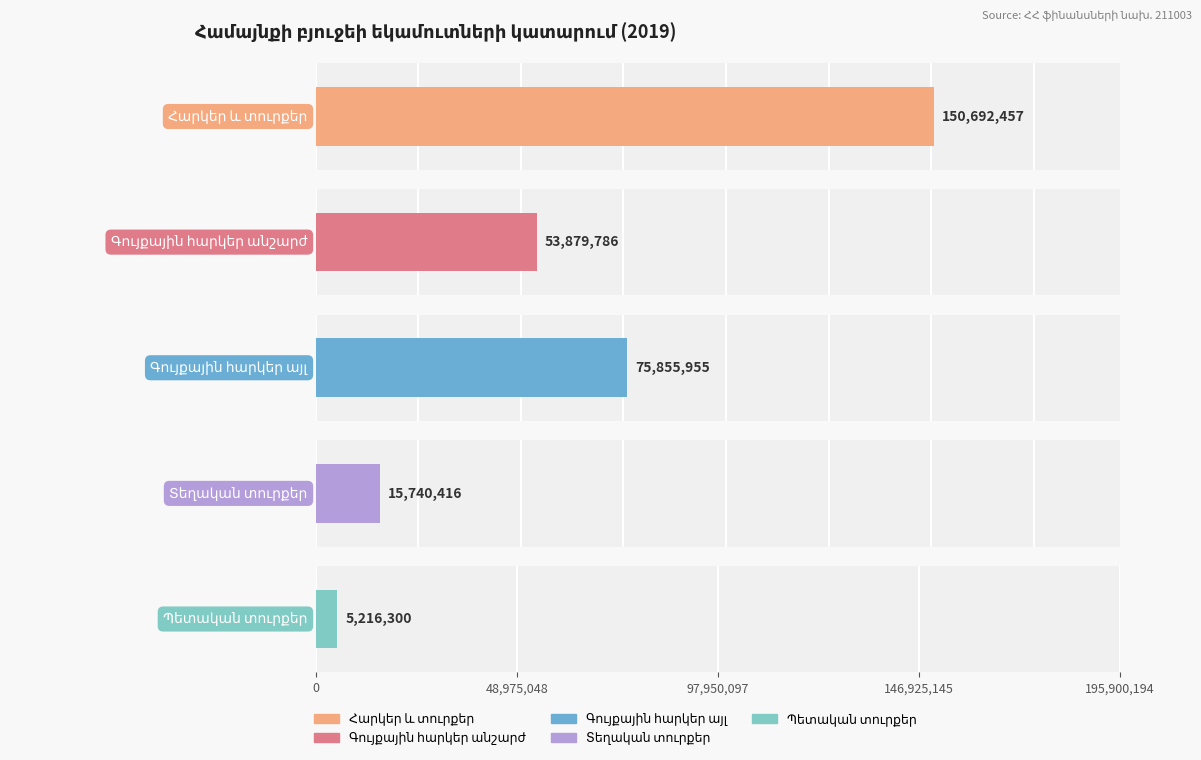

Are the bars grouped side by side (vs. stacked)?

Yes